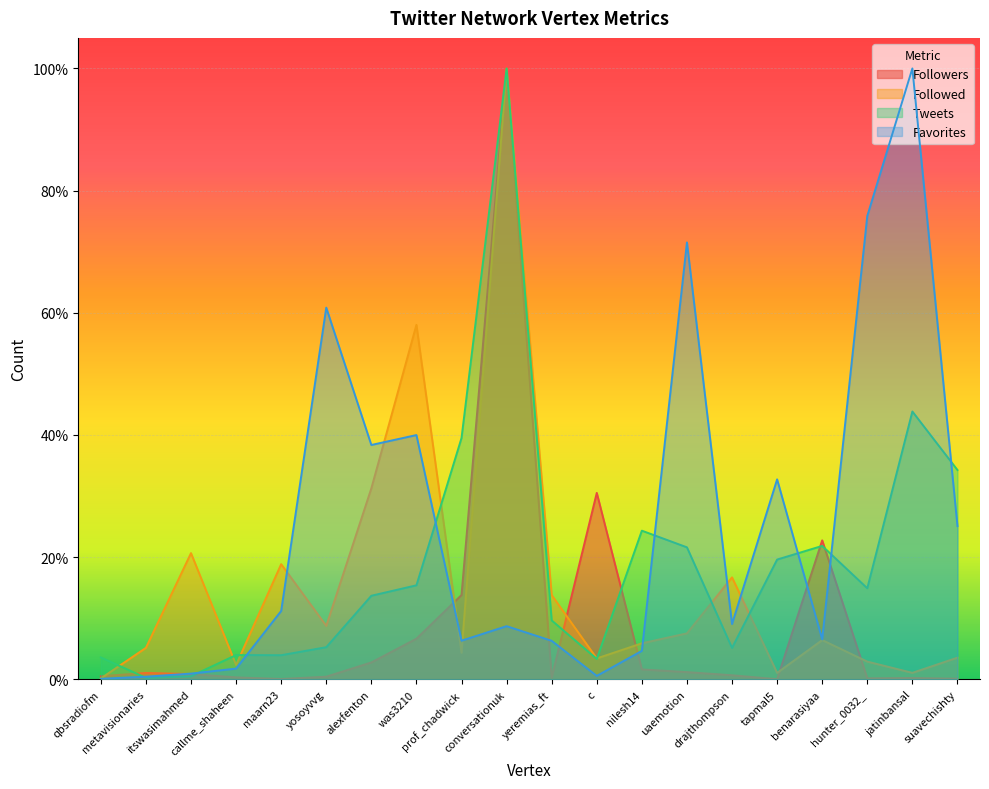

Reading right to left, what are all the values shown in this chart?

Followers: 0.0	0.0	0.0	0.2	0.0	0.0	0.0	0.0	0.3	0.0	1.0	0.1	0.1	0.0	0.0	0.0	0.0	0.0	0.0	0.0
Followed: 0.0	0.0	0.0	0.1	0.0	0.2	0.1	0.1	0.0	0.1	1.0	0.0	0.6	0.3	0.1	0.2	0.0	0.2	0.1	0.0
Tweets: 0.3	0.4	0.1	0.2	0.2	0.1	0.2	0.2	0.0	0.1	1.0	0.4	0.2	0.1	0.1	0.0	0.0	0.0	0.0	0.0
Favorites: 0.3	1.0	0.8	0.1	0.3	0.1	0.7	0.0	0.0	0.1	0.1	0.1	0.4	0.4	0.6	0.1	0.0	0.0	0.0	0.0